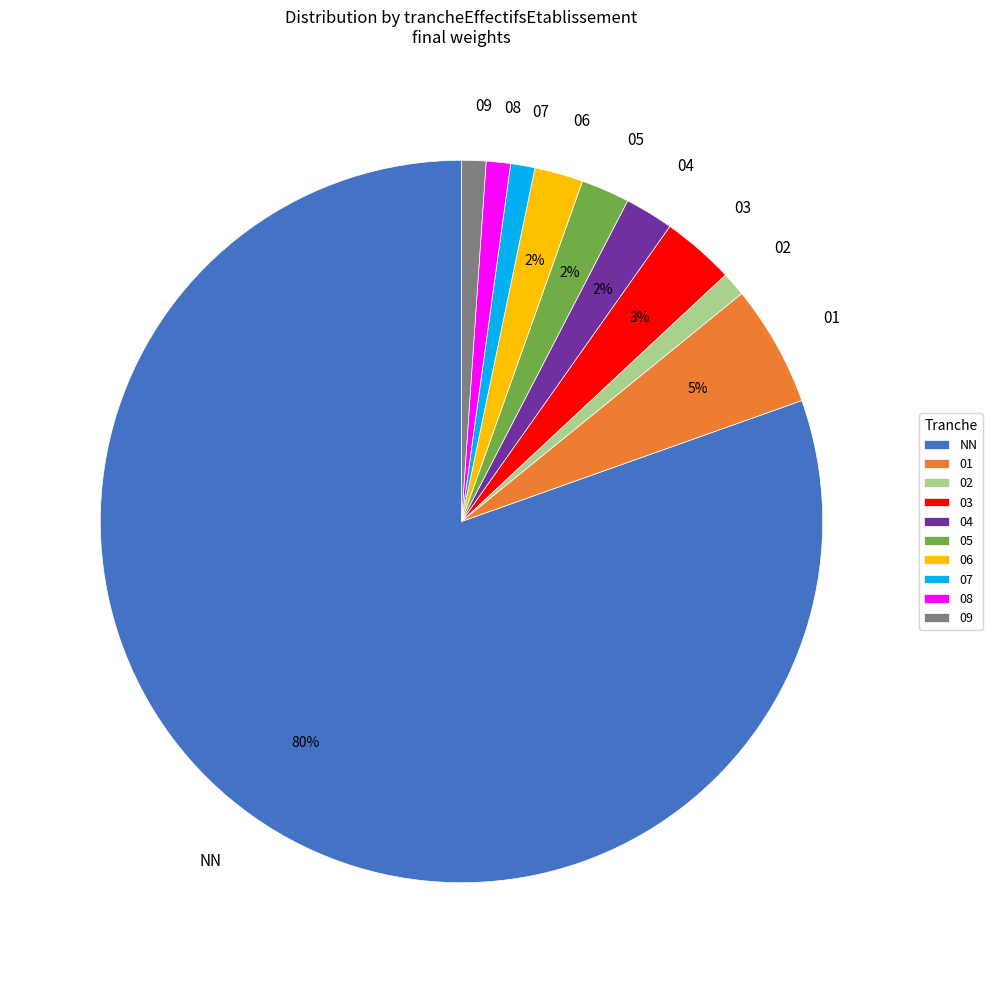

Do NN and 08 together represent more than half of the pie?

Yes